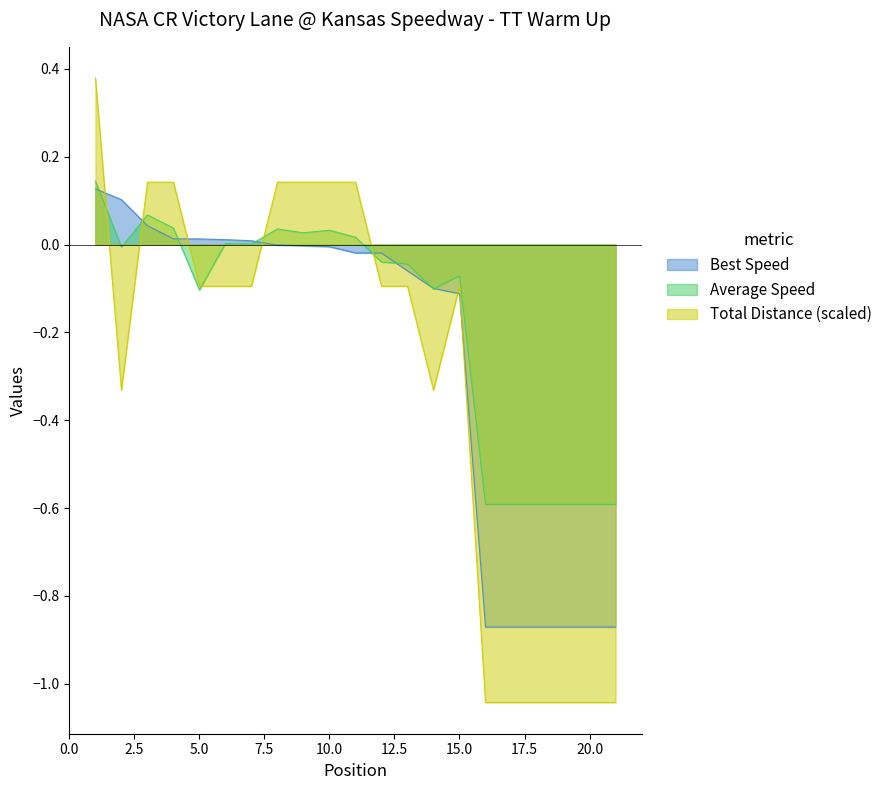

Reading left to right, list all the values displayed in this chart.

Best Speed: 0.1	0.1	0.0	0.0	0.0	0.0	0.0	-0.0	-0.0	-0.0	-0.0	-0.0	-0.1	-0.1	-0.1	-0.9	-0.9	-0.9	-0.9	-0.9	-0.9
Average Speed: 0.1	-0.0	0.1	0.0	-0.1	0.0	0.0	0.0	0.0	0.0	0.0	-0.0	-0.0	-0.1	-0.1	-0.6	-0.6	-0.6	-0.6	-0.6	-0.6
Total Distance: 0.4	-0.3	0.1	0.1	-0.1	-0.1	-0.1	0.1	0.1	0.1	0.1	-0.1	-0.1	-0.3	-0.1	-1.0	-1.0	-1.0	-1.0	-1.0	-1.0